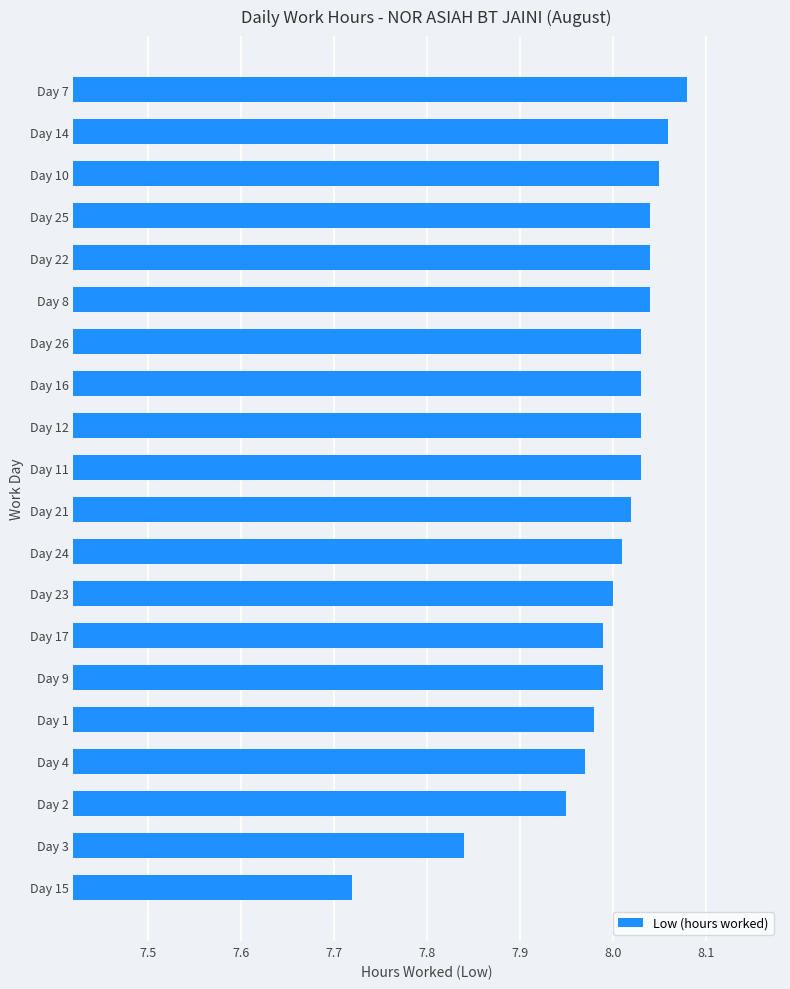

At which category does the chart reach its peak across all series?

Day 7